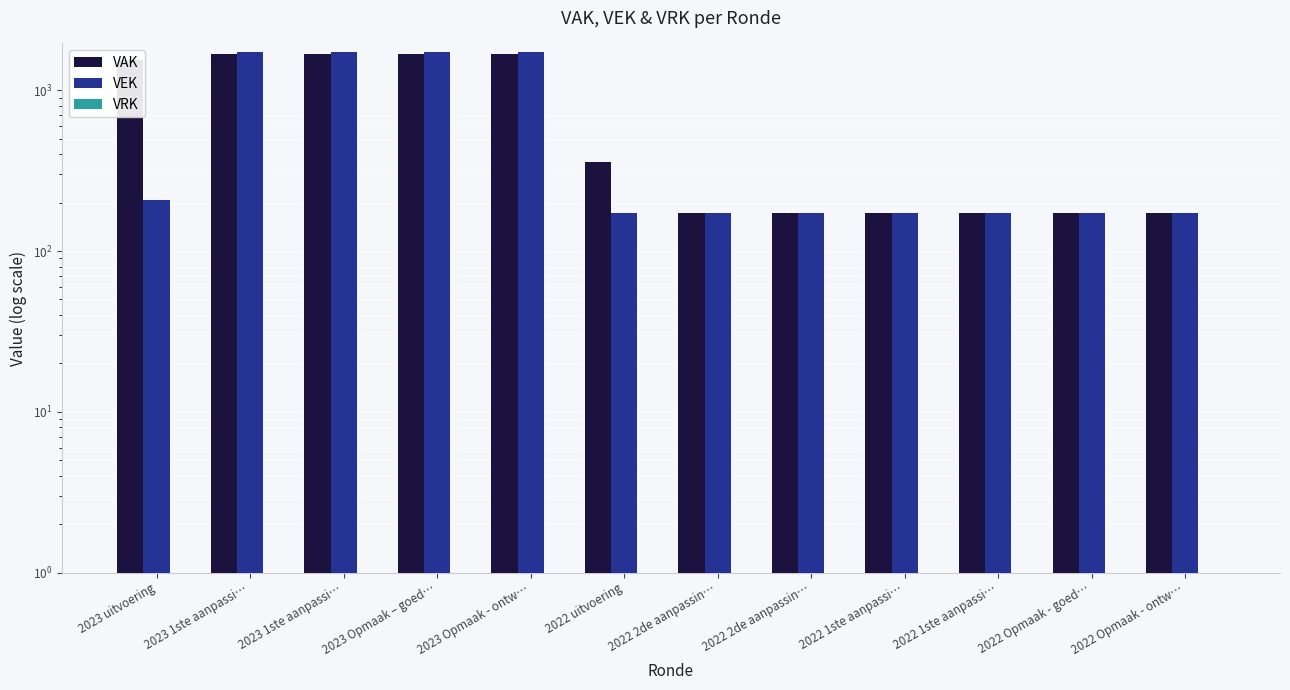

What is the label of the 9th bar from the left?

2022 1ste aanpassi…